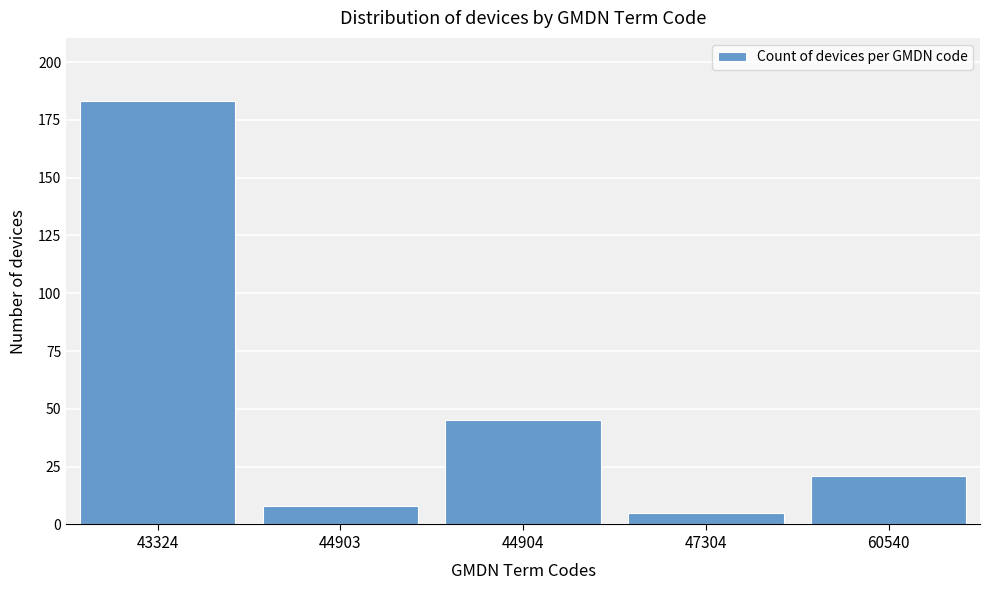

Reading left to right, what are all the values shown in this chart?

183	8	45	5	21